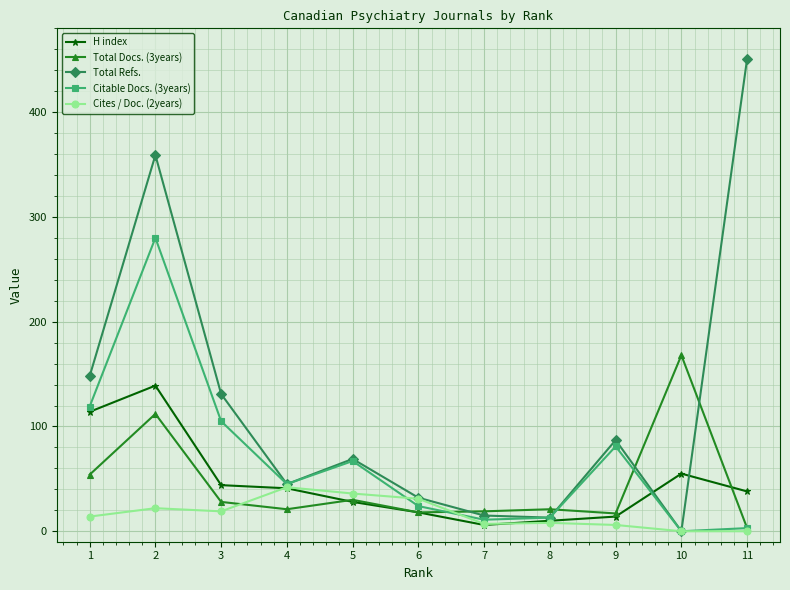

True or false: Total Refs. and H index cross at least once.

True